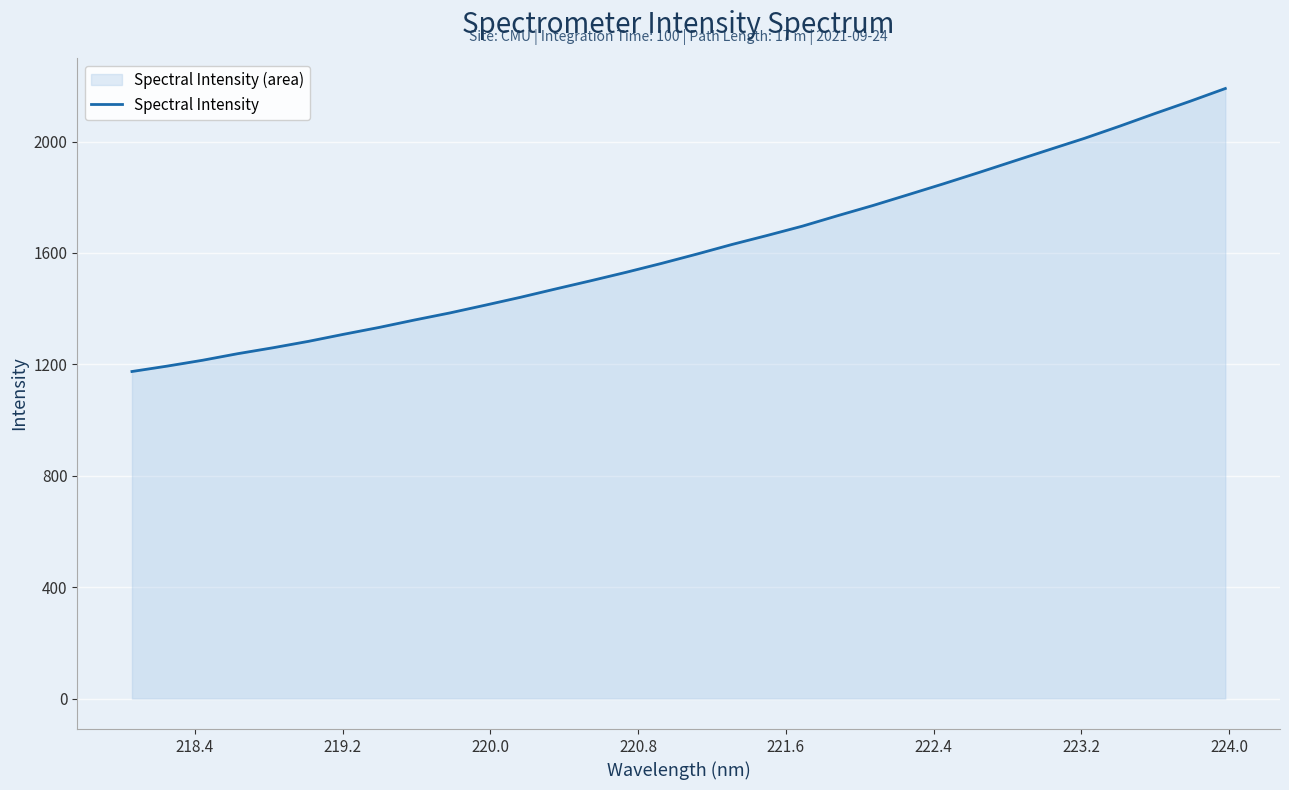

What is the difference between the maximum and minimum values?

1016.2